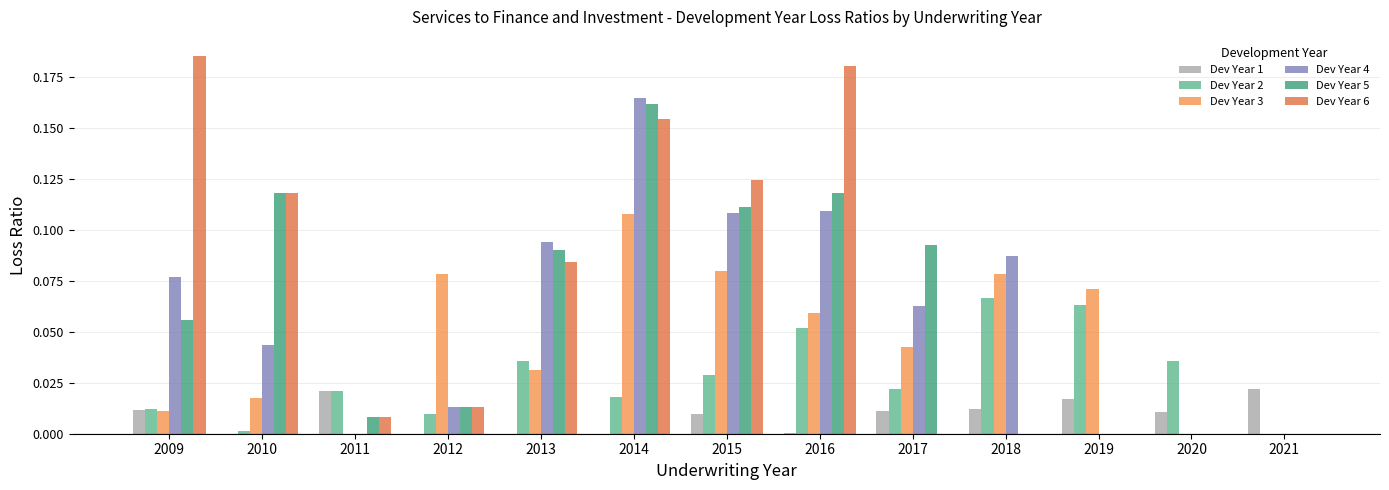

True or false: Dev Year 3 has a value of 0.0 at 2017.

True